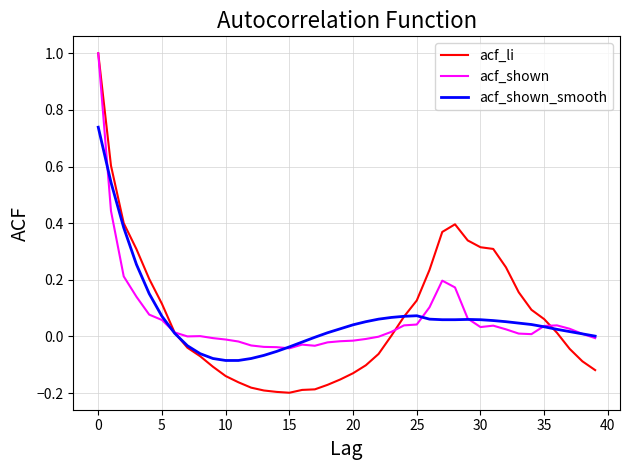

Which series has the largest range (max minus min)?

acf_li